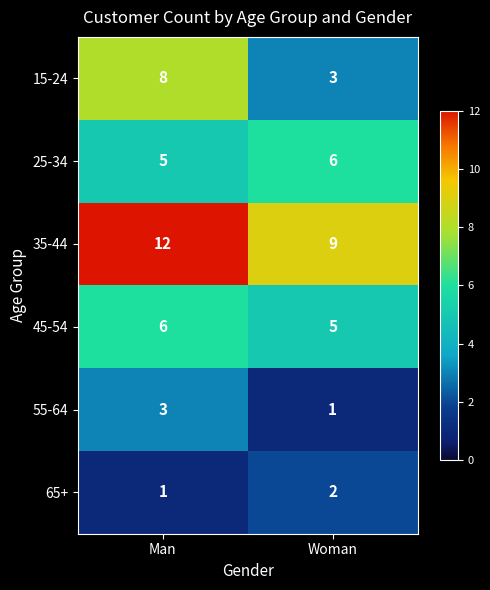

What value does the 35-44 series have at Man?

12